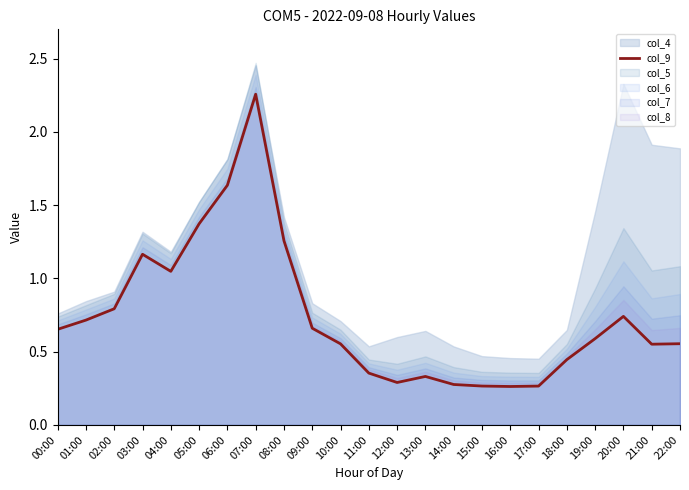

What is the approximate value at 03:00?

1.2